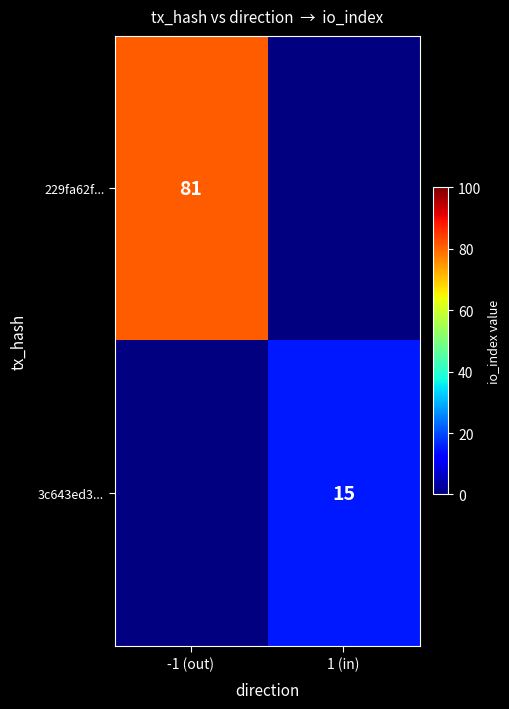

The 229fa62f... series shows 24 at -1 (out). True or false?

False